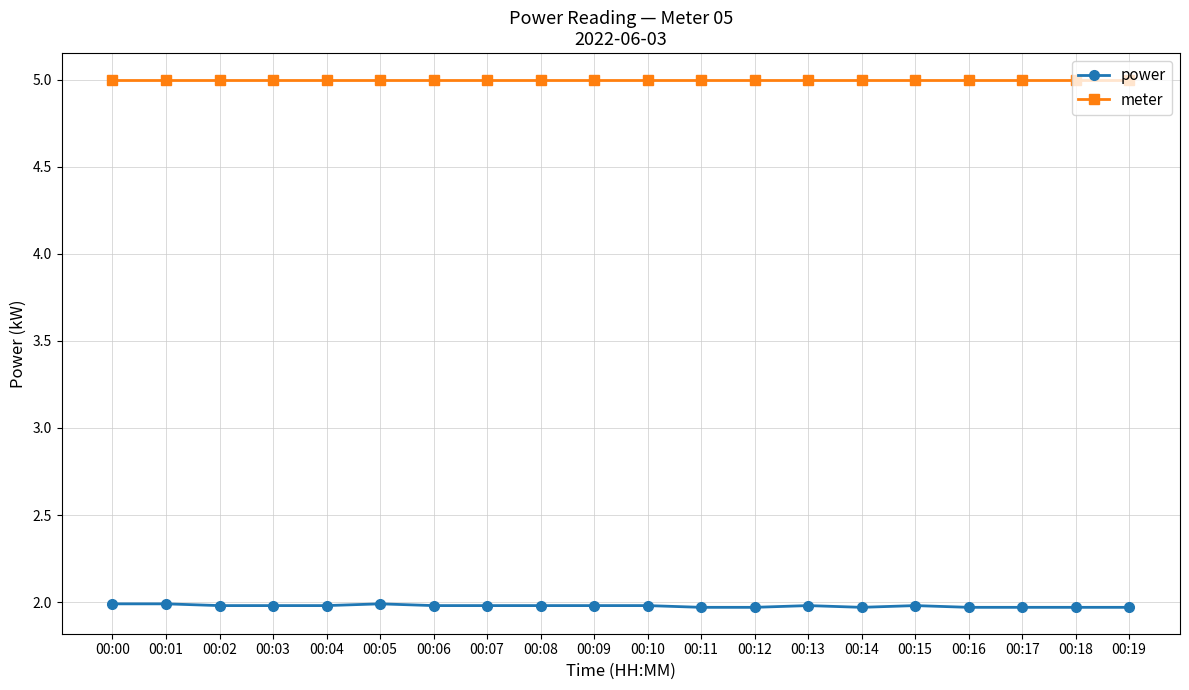

Reading left to right, list all the values displayed in this chart.

power: 2.0	2.0	2.0	2.0	2.0	2.0	2.0	2.0	2.0	2.0	2.0	2.0	2.0	2.0	2.0	2.0	2.0	2.0	2.0	2.0
meter: 5.0	5.0	5.0	5.0	5.0	5.0	5.0	5.0	5.0	5.0	5.0	5.0	5.0	5.0	5.0	5.0	5.0	5.0	5.0	5.0